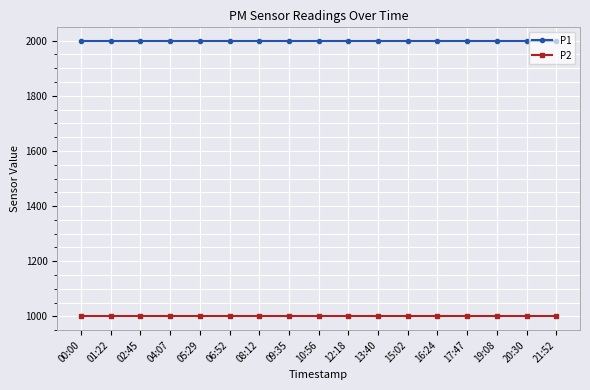

What is the spread (max minus min) of values at 04:07?

1000.0